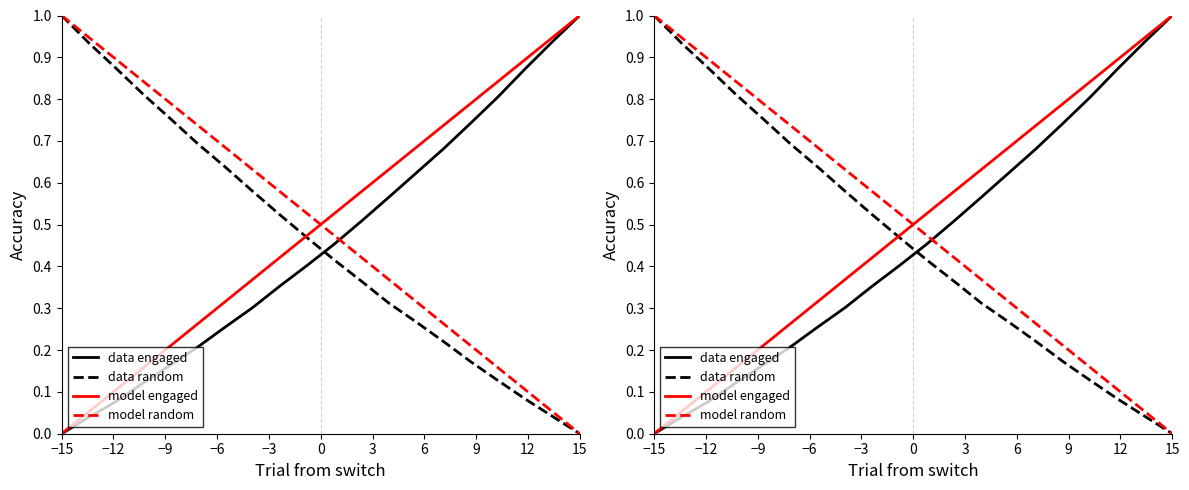

How many categories are shown in the chart?

20